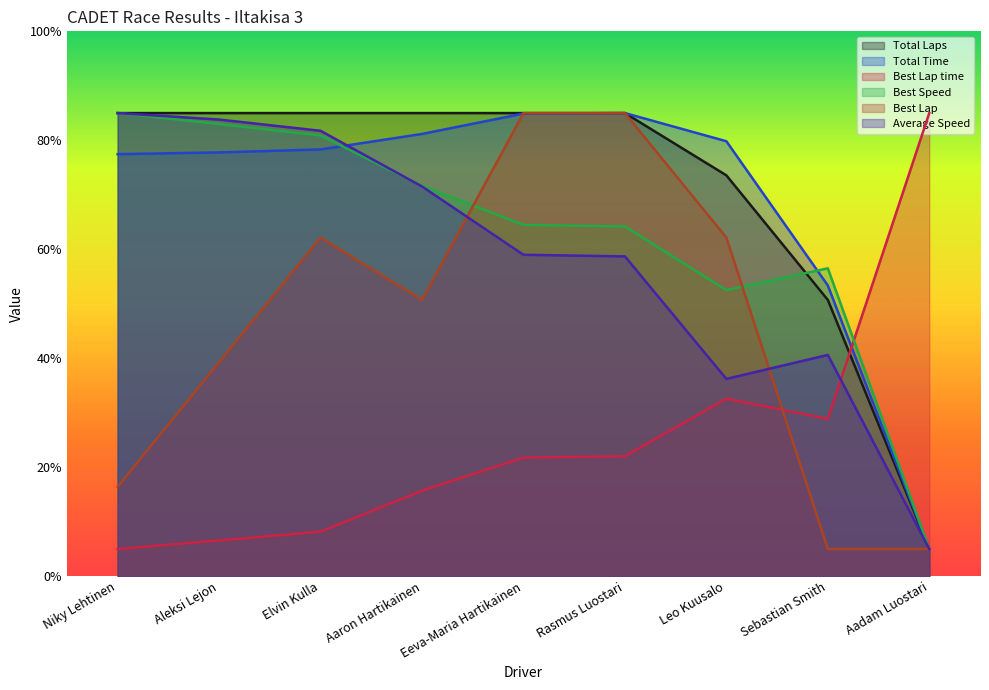

Reading left to right, transcribe all the data shown in this chart.

Total Laps: 85.0	85.0	85.0	85.0	85.0	85.0	73.6	50.7	5.0
Total Time: 77.5	77.8	78.3	81.2	84.9	85.0	79.8	53.4	5.0
Best Lap time: 5.0	6.6	8.2	15.7	21.8	22.0	32.6	28.9	85.0
Best Speed: 85.0	83.0	80.9	71.6	64.5	64.2	52.5	56.5	5.0
Best Lap: 16.4	39.3	62.1	50.7	85.0	85.0	62.1	5.0	5.0
Average Speed: 85.0	83.8	81.7	71.5	59.0	58.7	36.2	40.6	5.0